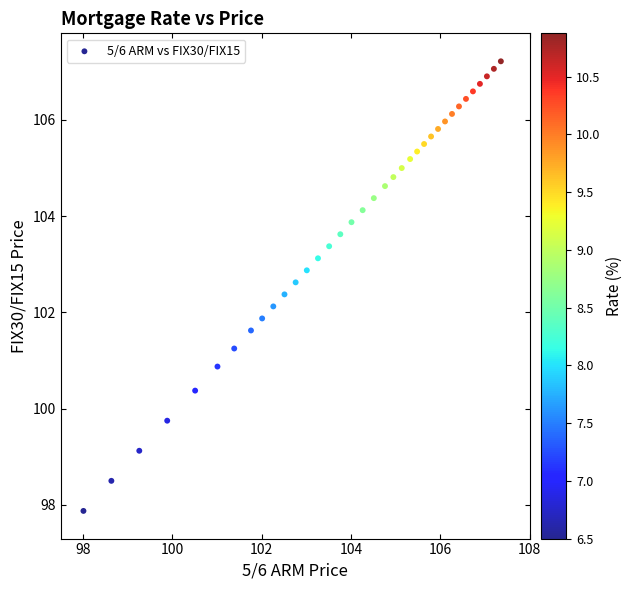

What is the range of X values (max minus min)?

9.3